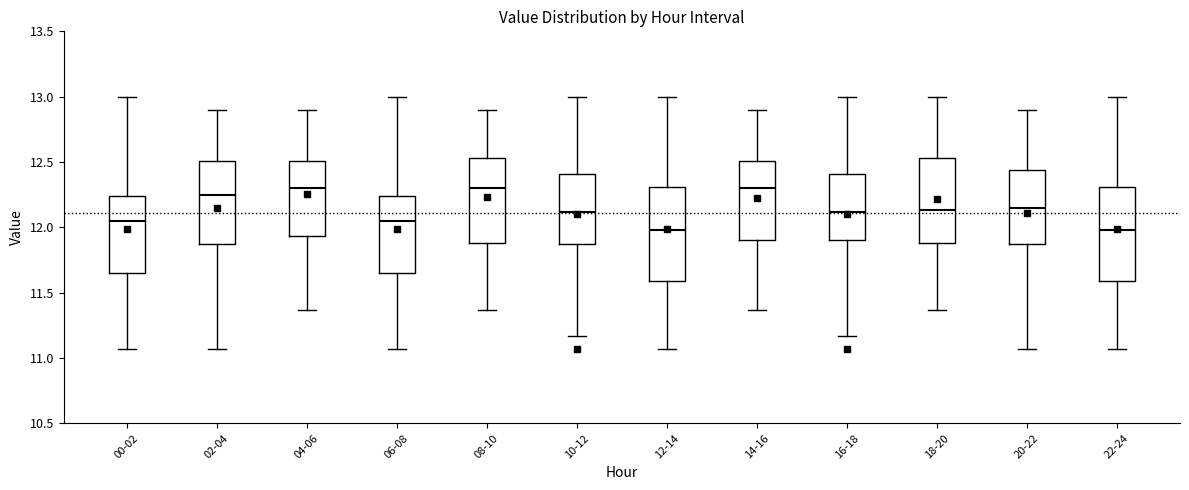

Where does the median line of the box for 14-16 sit on the y-axis? The values are not printed on the chart, so give them approximately, as read against the axis.

12.30